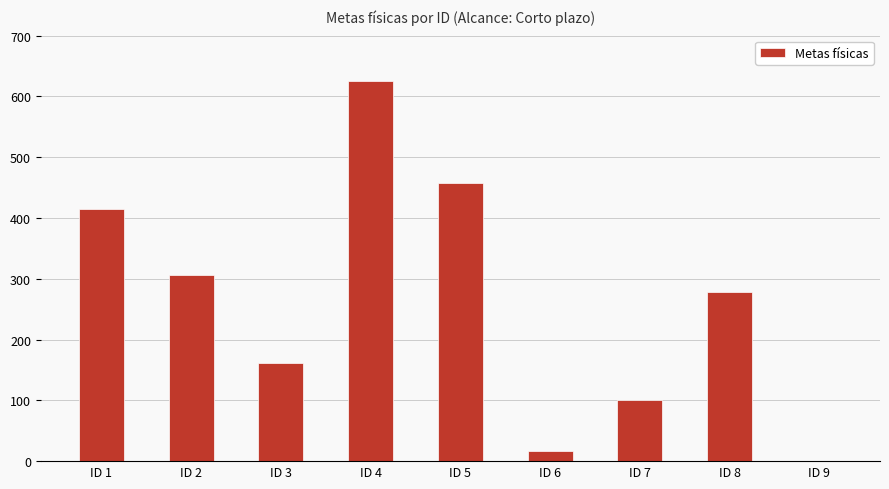

What is the change in value from ID 1 to ID 7?

-314